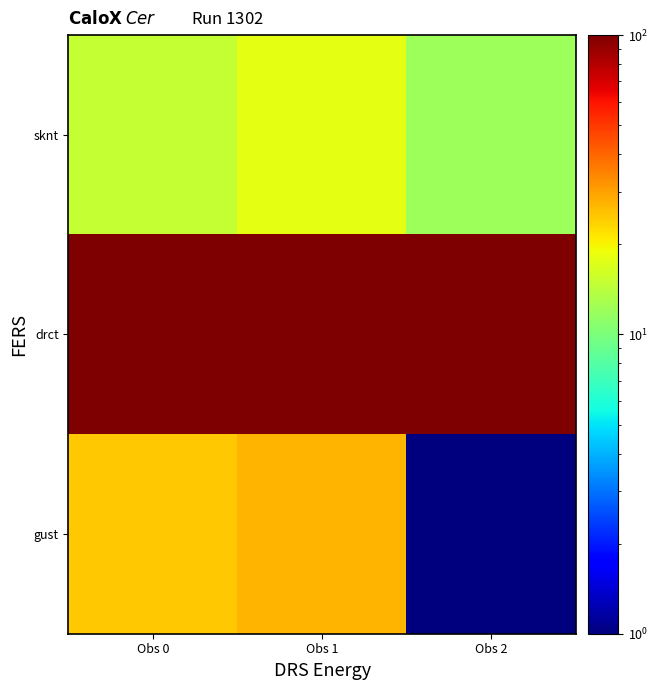

At which category does the chart reach its minimum across all series?

Obs 2